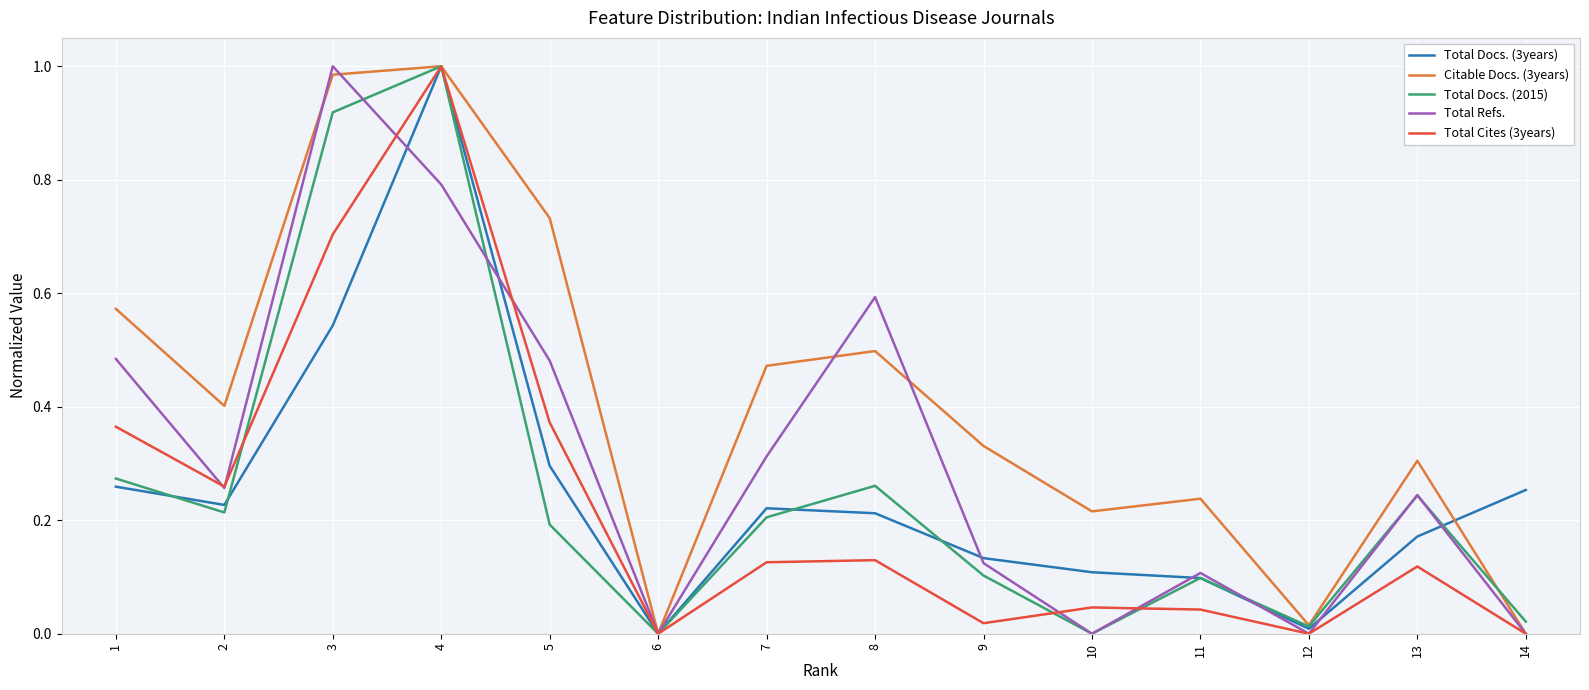

Is it true that Citable Docs. (3years) equals 0.1 at 11?

False